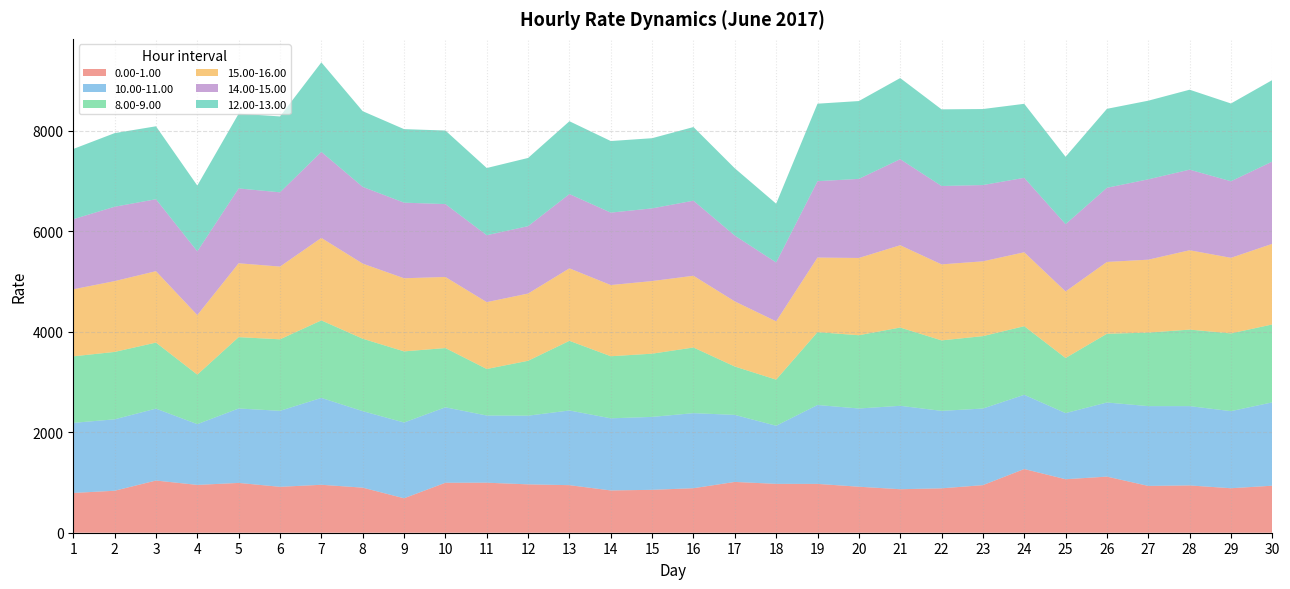

Reading left to right, list all the values displayed in this chart.

0.00-1.00: 791.5	835.6	1038.5	951.7	991.3	913.7	954.2	897.1	685.7	994.5	995.7	962.7	946.6	841.2	853.7	885.9	1010.9	972.4	971.8	915.5	865.8	883.4	947.0	1267.6	1064.7	1116.7	931.6	941.2	885.3	935.8
10.00-11.00: 1395.1	1421.6	1431.5	1209.3	1481.4	1512.4	1729.3	1522.8	1508.1	1501.7	1337.2	1367.1	1486.3	1435.8	1451.5	1493.8	1334.1	1156.8	1570.5	1556.6	1660.3	1541.9	1524.7	1477.6	1316.2	1475.2	1588.1	1578.6	1534.6	1658.9
8.00-9.00: 1323.8	1341.1	1313.9	985.0	1419.8	1423.1	1542.1	1441.4	1415.2	1179.0	925.6	1092.1	1386.1	1235.2	1258.0	1306.5	962.4	917.4	1449.7	1458.3	1557.6	1402.5	1440.7	1365.1	1096.5	1367.8	1463.0	1522.8	1546.8	1550.5
15.00-16.00: 1334.2	1409.5	1421.5	1185.8	1470.2	1447.7	1642.1	1495.0	1455.7	1415.0	1331.1	1338.3	1442.6	1417.1	1445.5	1428.1	1296.1	1160.6	1484.4	1537.9	1637.9	1513.2	1489.0	1471.5	1325.0	1429.6	1451.7	1579.5	1504.5	1604.7
14.00-15.00: 1395.0	1480.2	1431.7	1268.2	1489.3	1477.5	1711.9	1527.0	1504.4	1450.2	1331.3	1341.1	1478.2	1441.2	1446.6	1493.7	1309.4	1171.6	1520.0	1573.8	1712.5	1559.7	1517.7	1481.3	1338.3	1475.5	1599.0	1603.4	1523.4	1637.0
12.00-13.00: 1397.7	1464.7	1451.7	1309.0	1488.0	1510.6	1781.7	1506.3	1463.4	1464.2	1337.5	1357.6	1449.5	1424.8	1396.5	1465.7	1339.6	1169.5	1542.4	1549.0	1614.7	1525.4	1513.1	1473.2	1341.5	1571.6	1565.0	1591.3	1548.2	1622.2